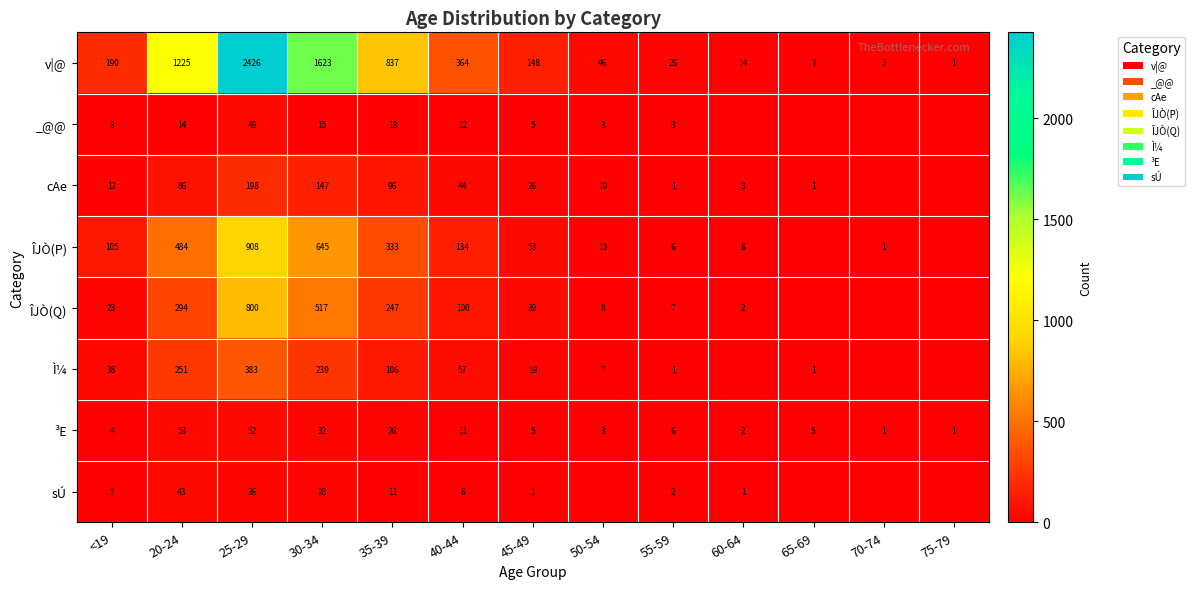

At 55-59, list the series in order from smallest to largest.

cAe, Ì¼, sÚ, _@@, ÎJÒ(P), ³E, ÎJÒ(Q), v|@